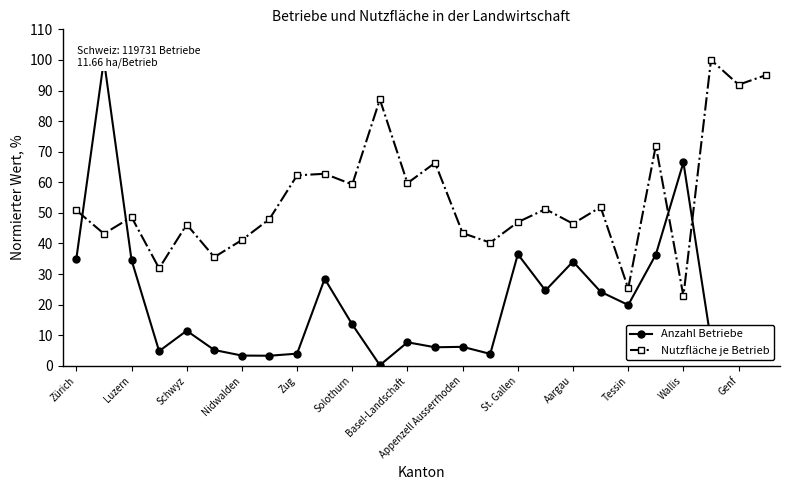

In Nutzfläche je Betrieb, how many points are higher than both neighbors (excluding endpoints)?

9